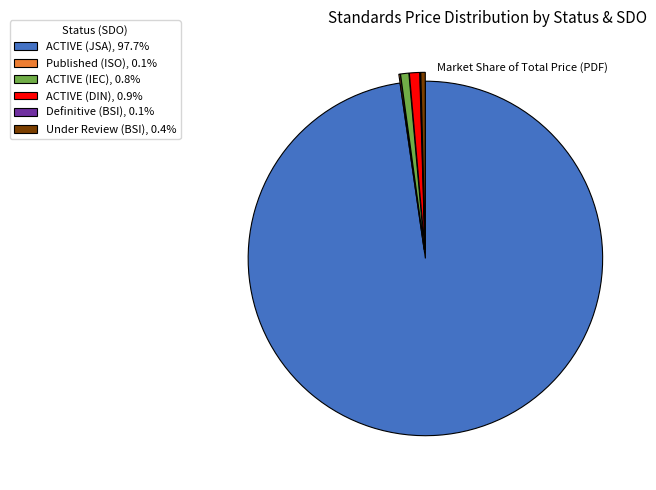

Does ACTIVE (DIN) represent more than half of the total?

No